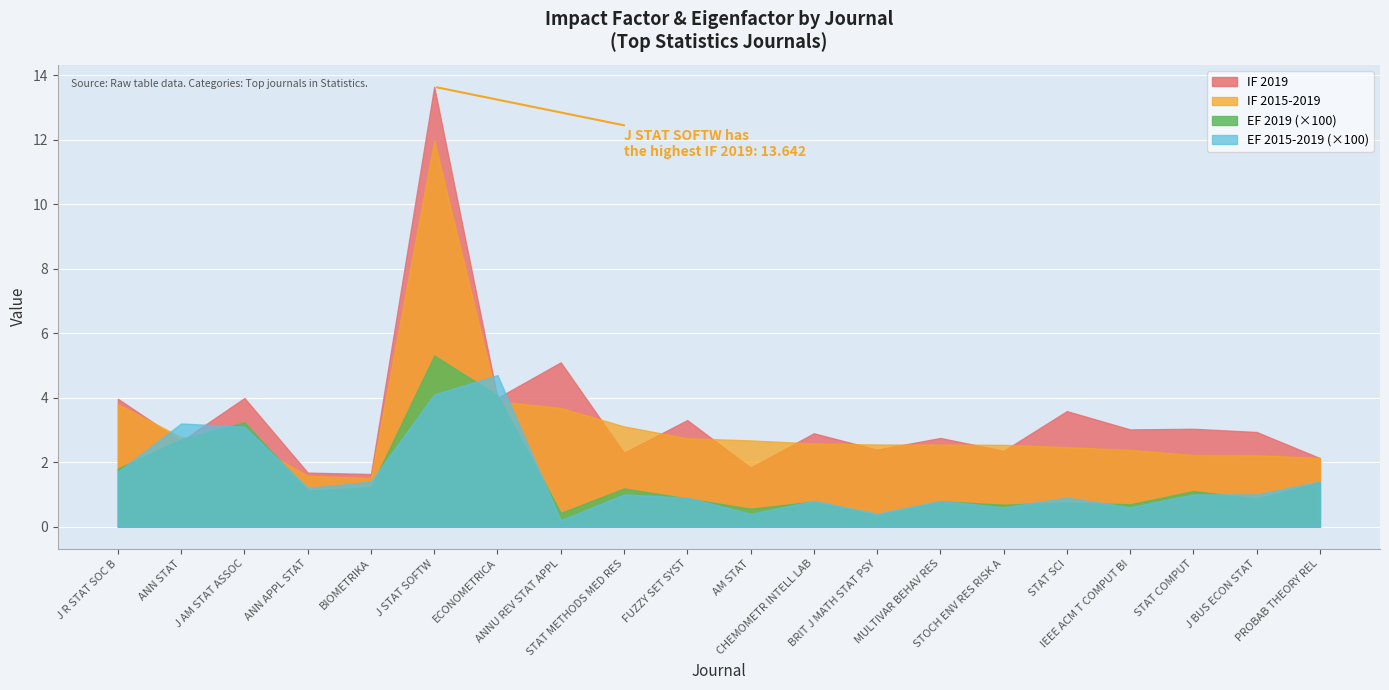

What is the label of the 4th point from the right?

IEEE ACM T COMPUT BI